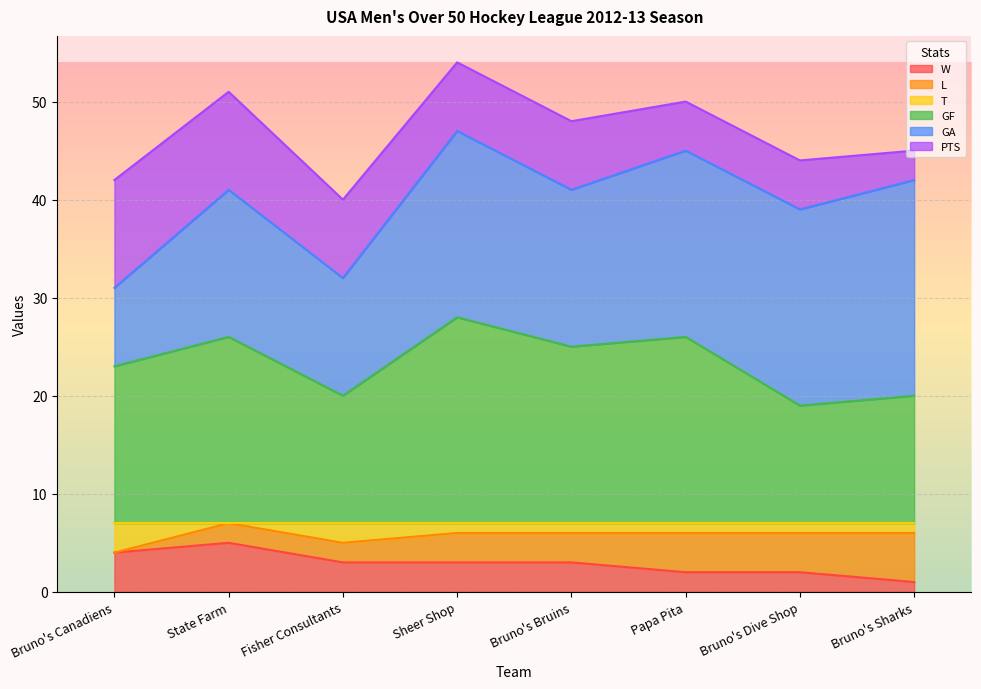

What is the maximum value for W?

5